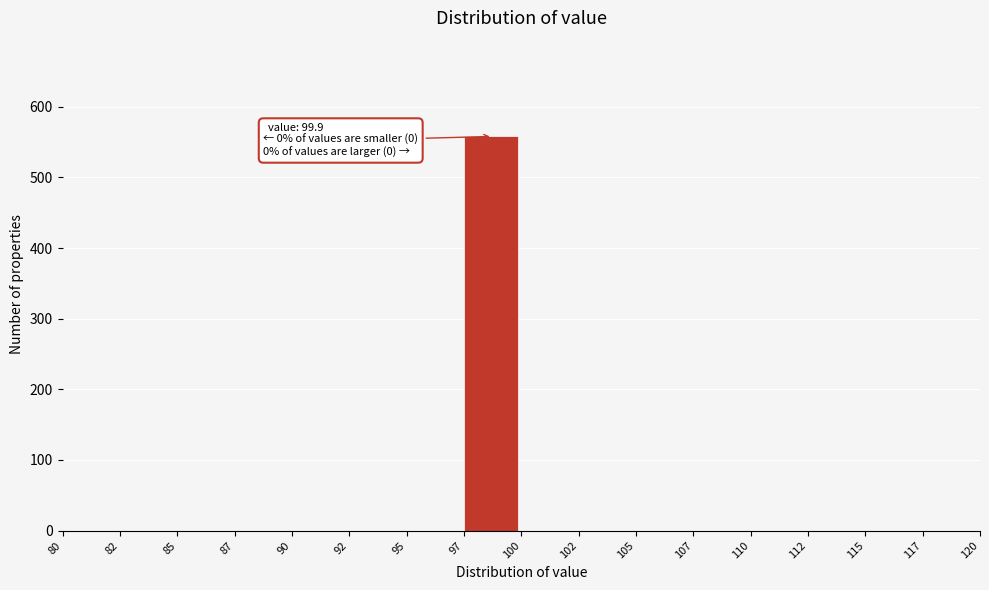

Reading left to right, list all the values displayed in this chart.

80=0	82=0	85=0	87=0	90=0	92=0	95=0	97=558	100=0	102=0	105=0	107=0	110=0	112=0	115=0	117=0